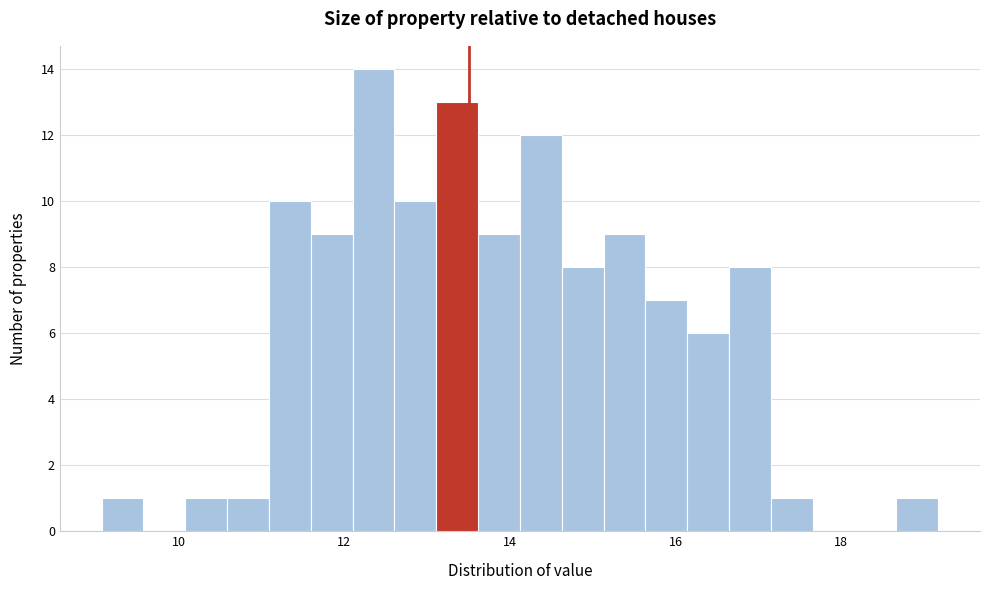

Read against the x-axis, roughly where is the centre of the tallest bar?

12.4